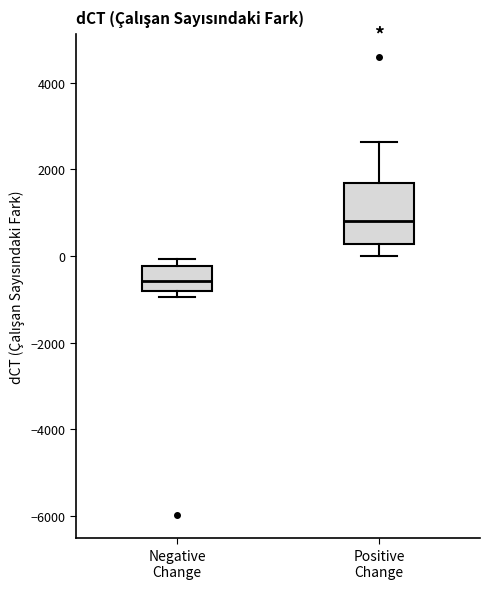

Comparing the boxes themselves (not the whiskers), which one is the tallest?

Positive Change